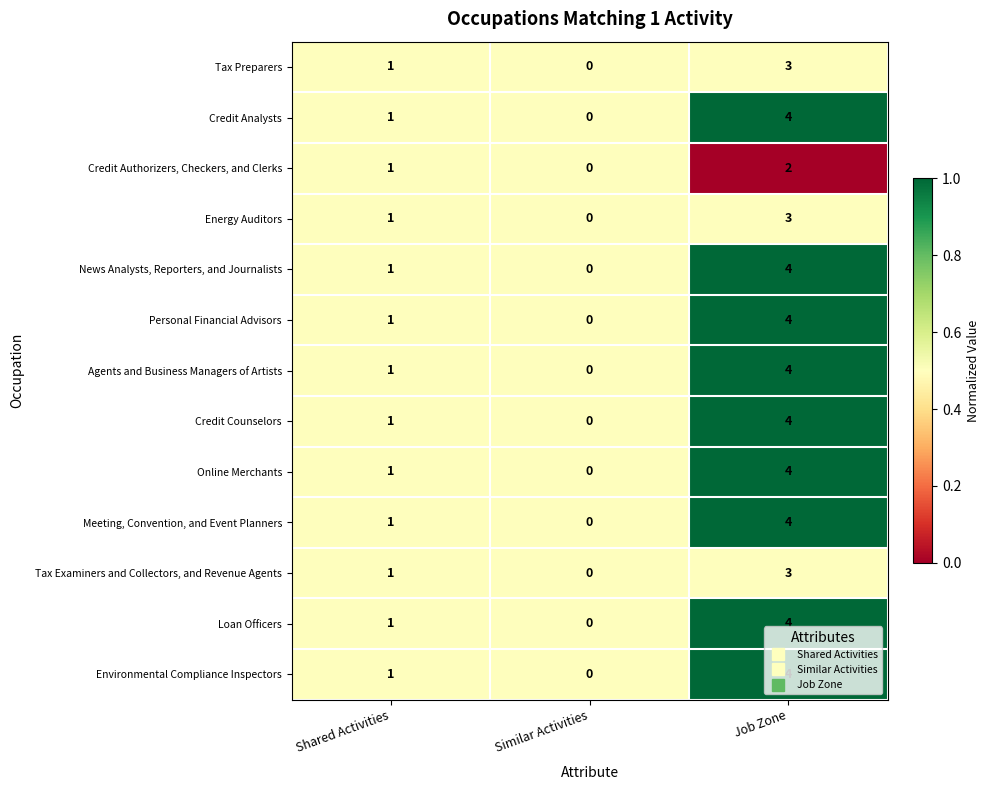

Rank the categories by Tax Examiners and Collectors, and Revenue Agents value from lowest to highest.

Similar Activities, Shared Activities, Job Zone